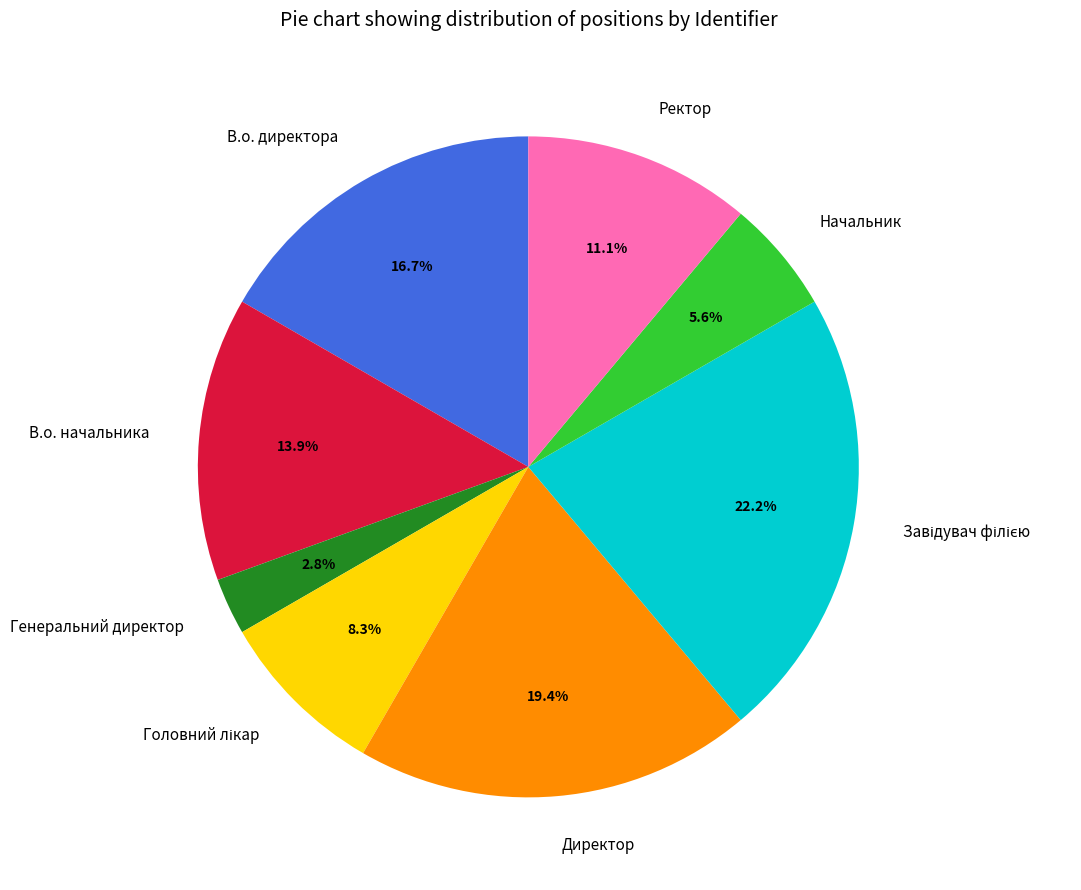

Which slice is the smallest?

Генеральний директор